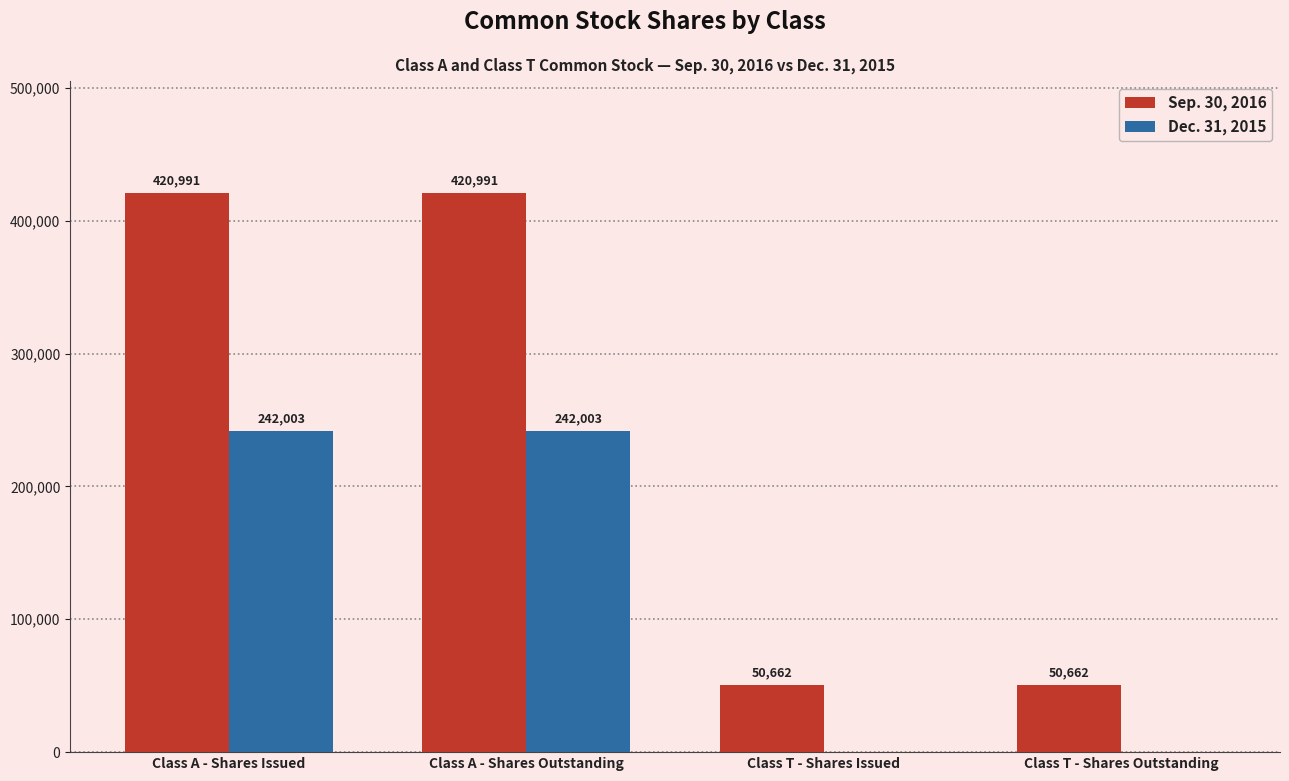

How many groups of bars are there?

4